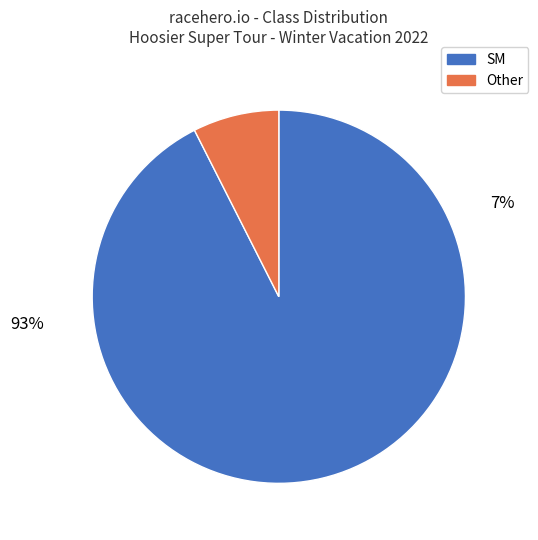

Combined, do Other and SM account for over 50%?

Yes